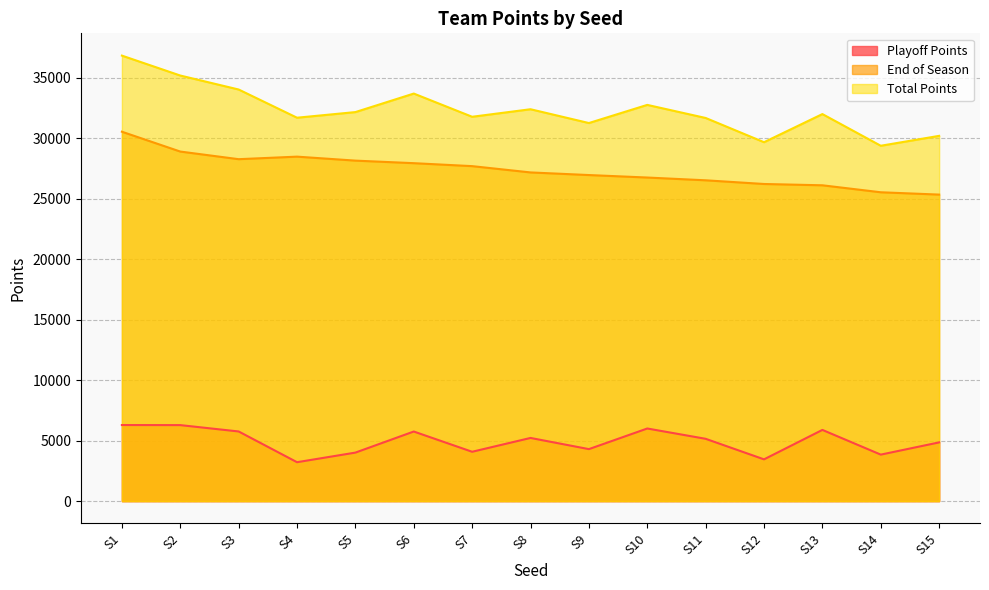

What is the lowest value of the End of Season series?

25346